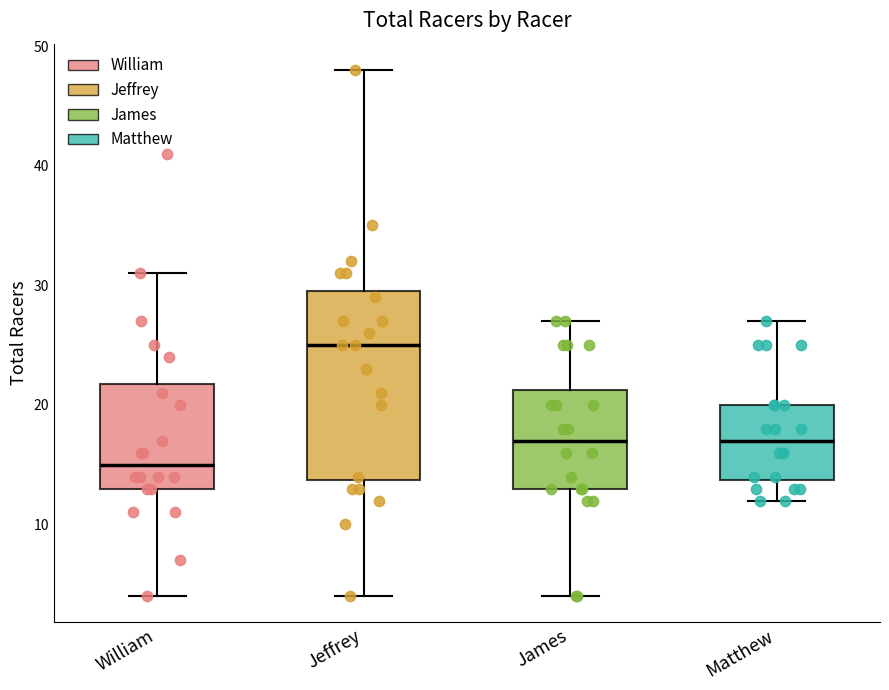

Comparing the boxes themselves (not the whiskers), which one is the tallest?

Jeffrey